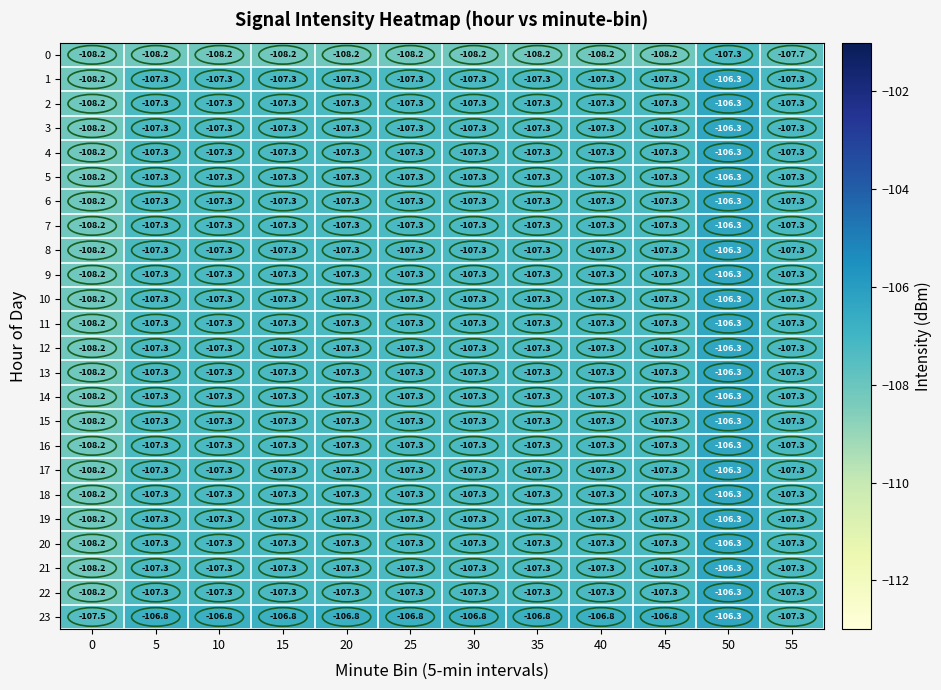

At how many categories does at least one series exceed -107?

10